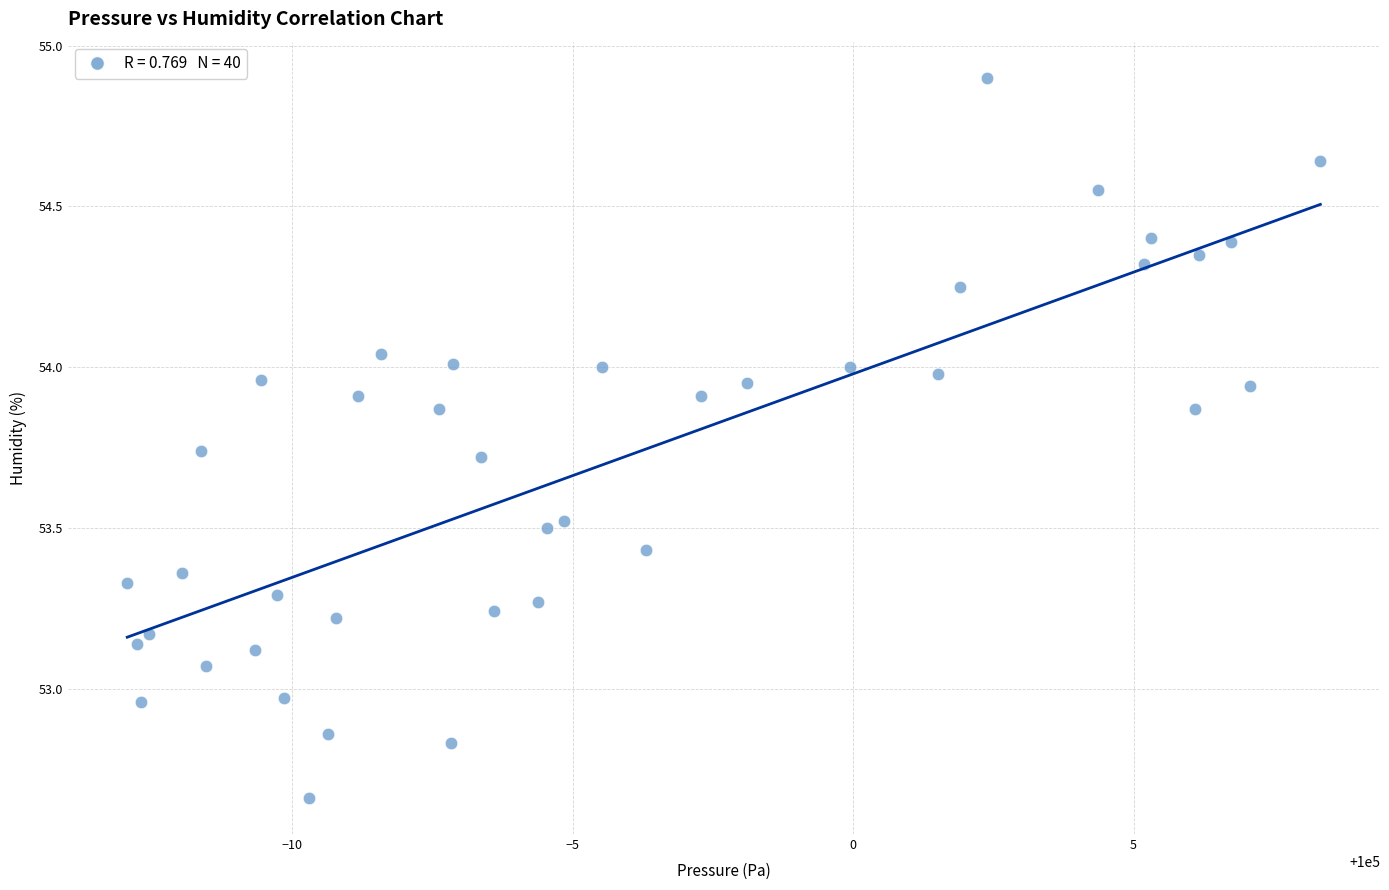

What is the range of Y values (max minus min)?

2.2